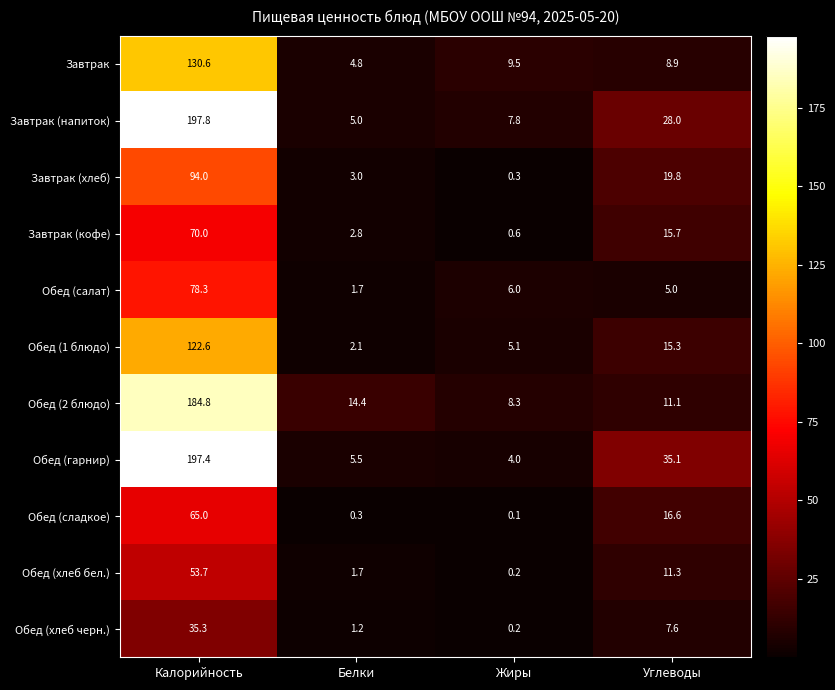

The value of Обед (сладкое) at Углеводы is 27.9. True or false?

False